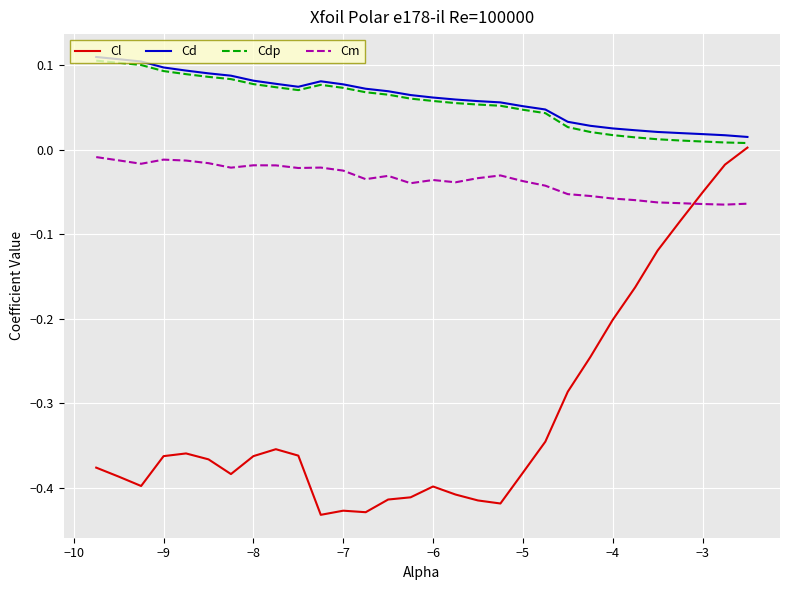

What is the difference between the maximum and minimum values in the Cl series?

0.4